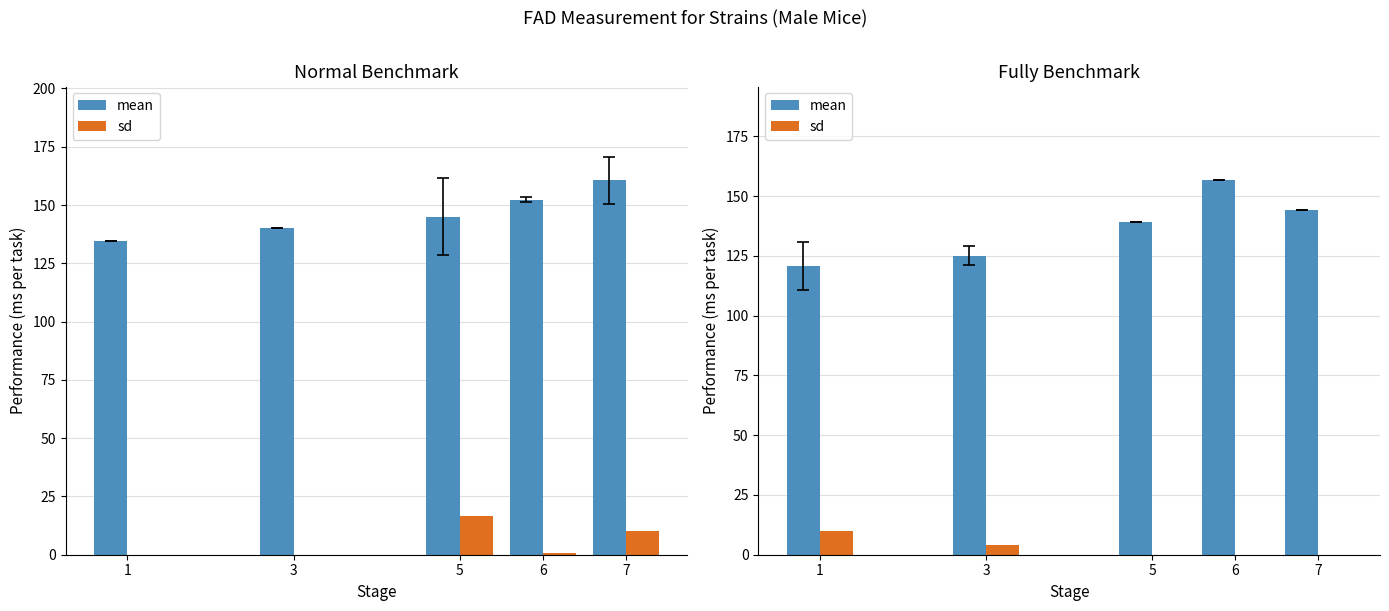

What is the highest value of the mean series?

156.7